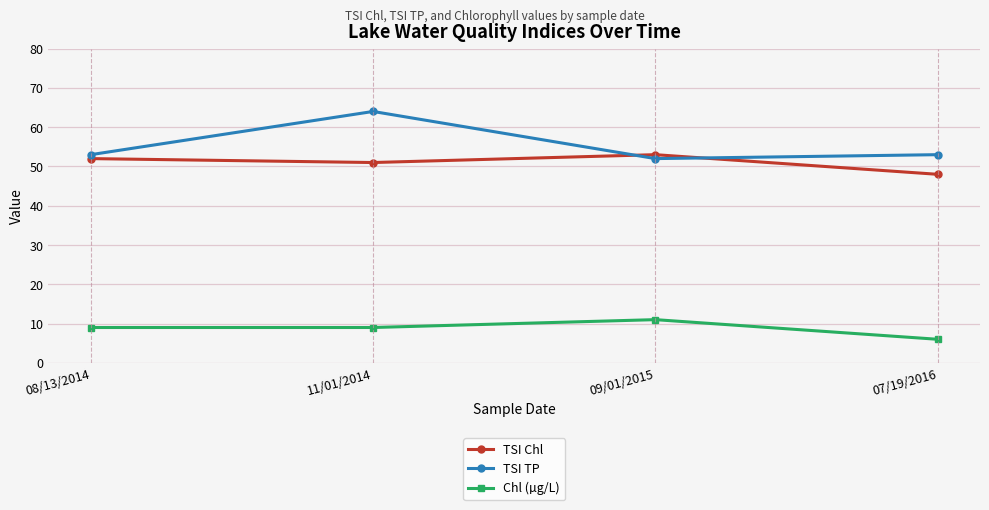

What is the label of the 1st point from the left?

08/13/2014